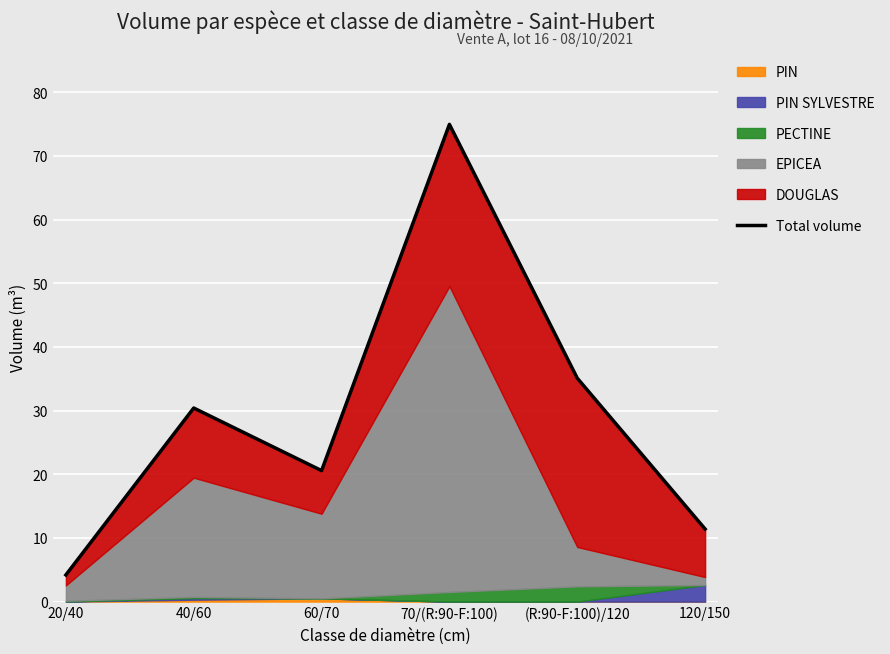

At which category does the chart reach its minimum across all series?

20/40